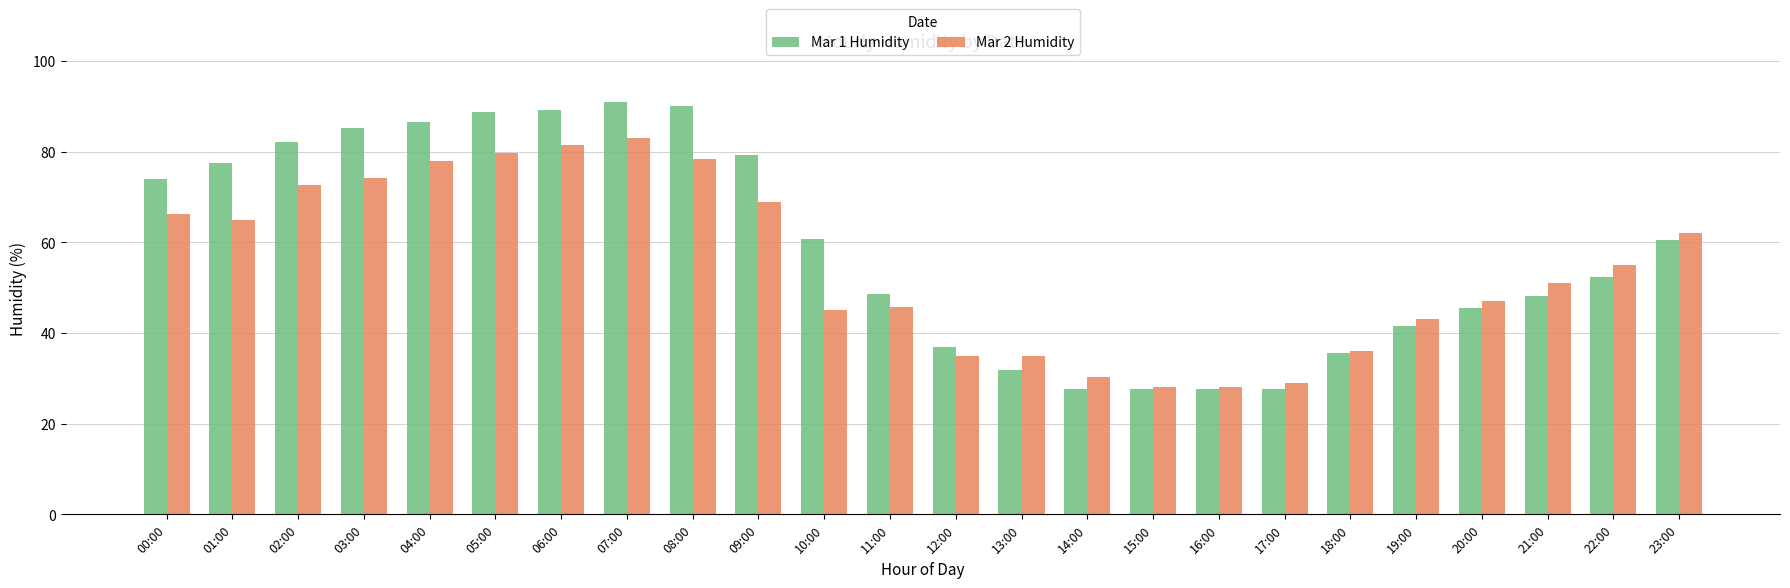

How many values in the Mar 1 Humidity series are below 60?

12